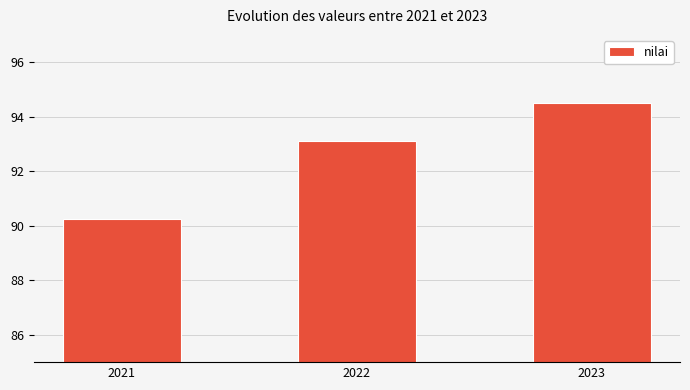

What is the sum of the values at 2021 and 2023?

184.7